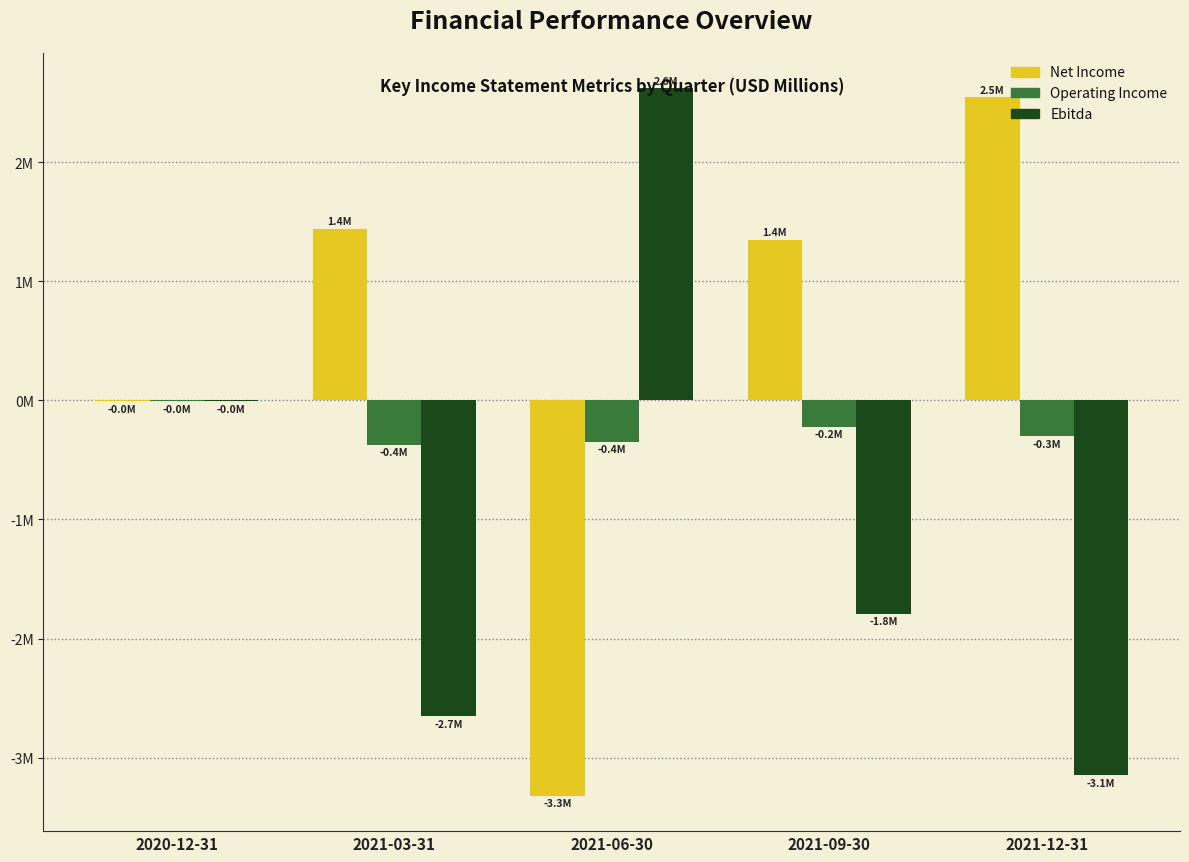

What are all the series names shown in the legend?

Net Income, Operating Income, Ebitda